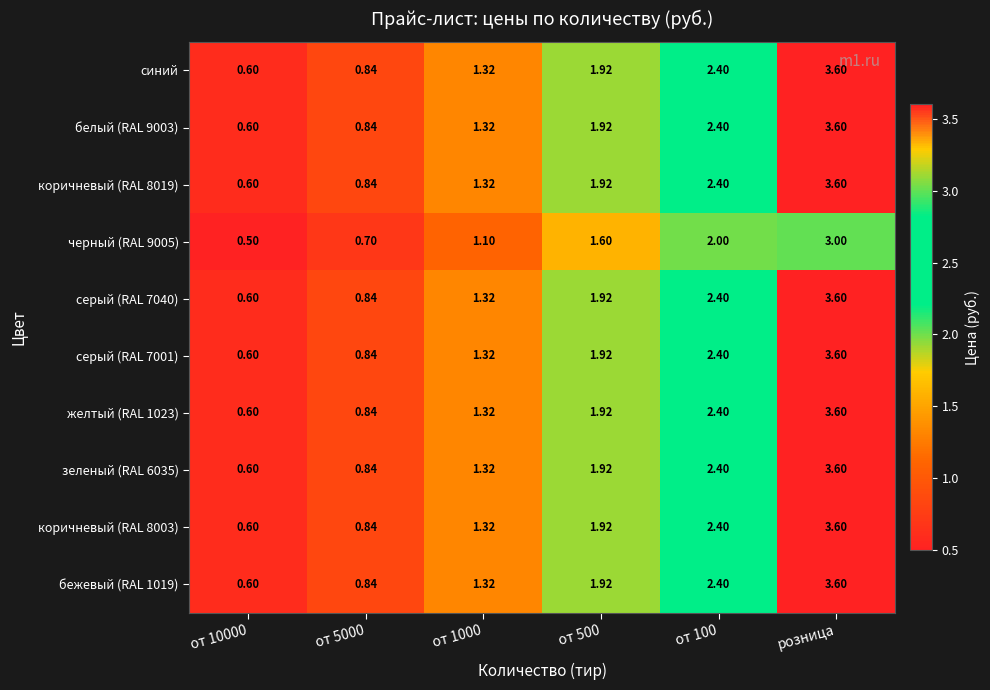

Which label corresponds to the largest value in the chart?

розница